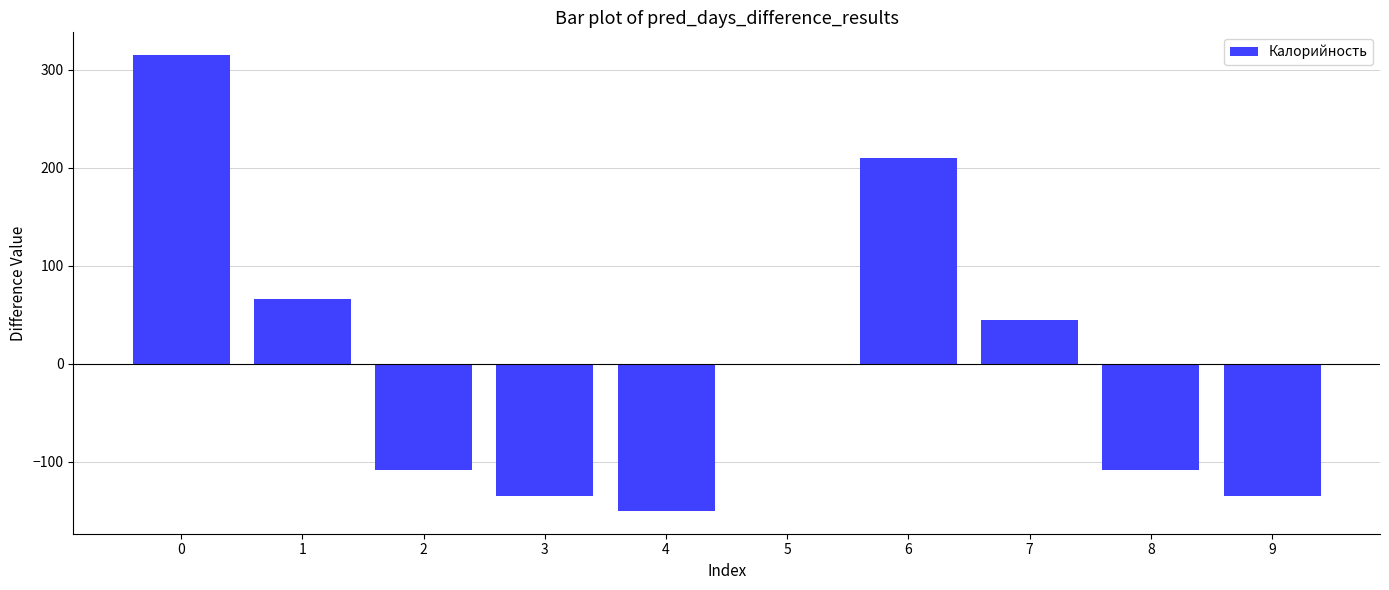

The value at 1 is 27.7. True or false?

False